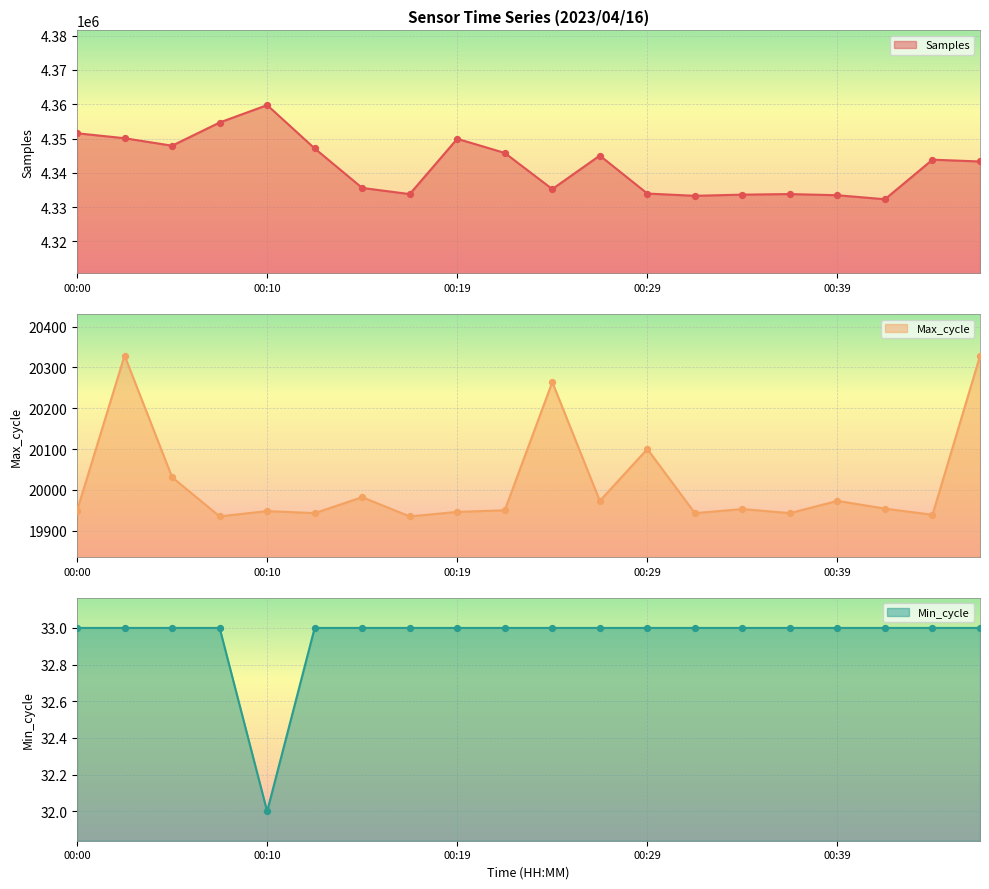

At which category is the sum across all series the highest?

00:10